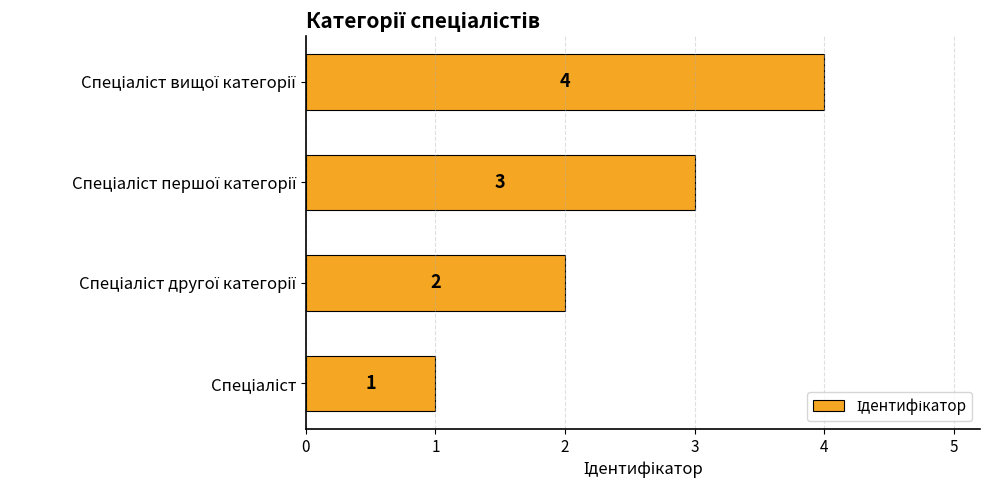

Are the bars grouped side by side (vs. stacked)?

No